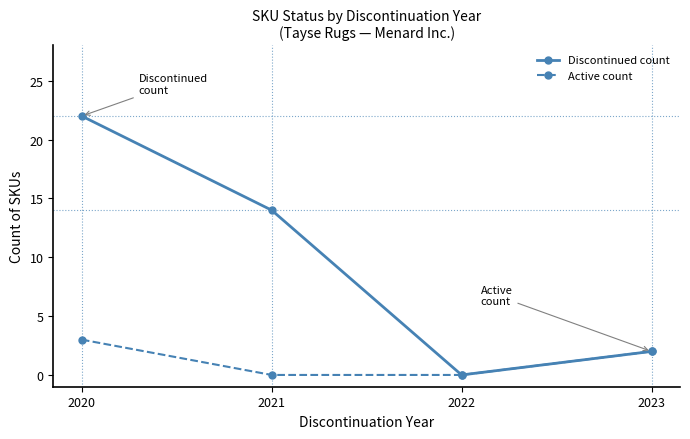

Which series changed the most between 2021 and 2022?

Discontinued count